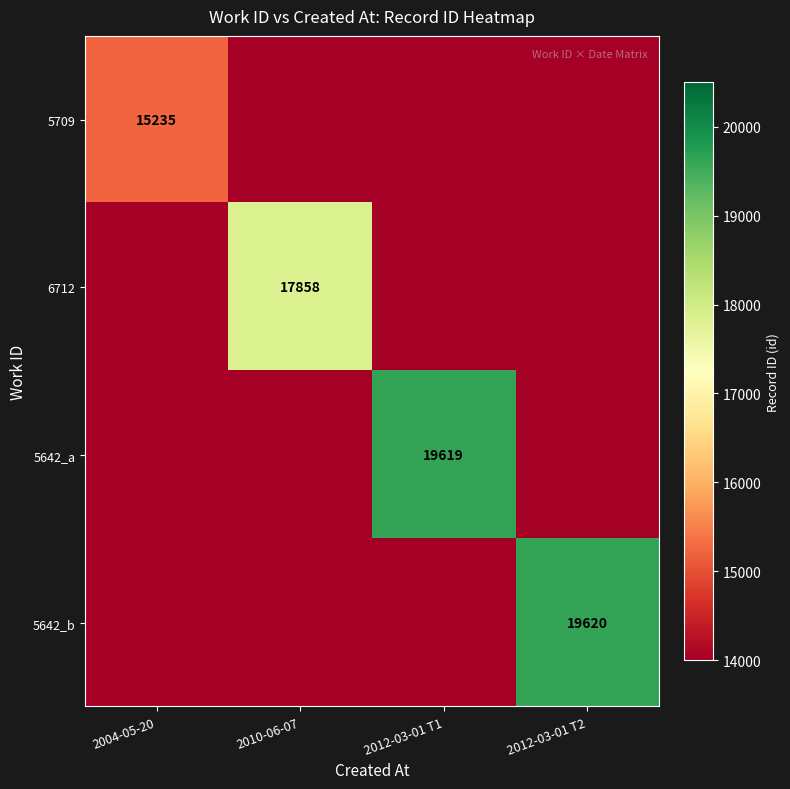

What is the maximum value shown in the chart?

19620